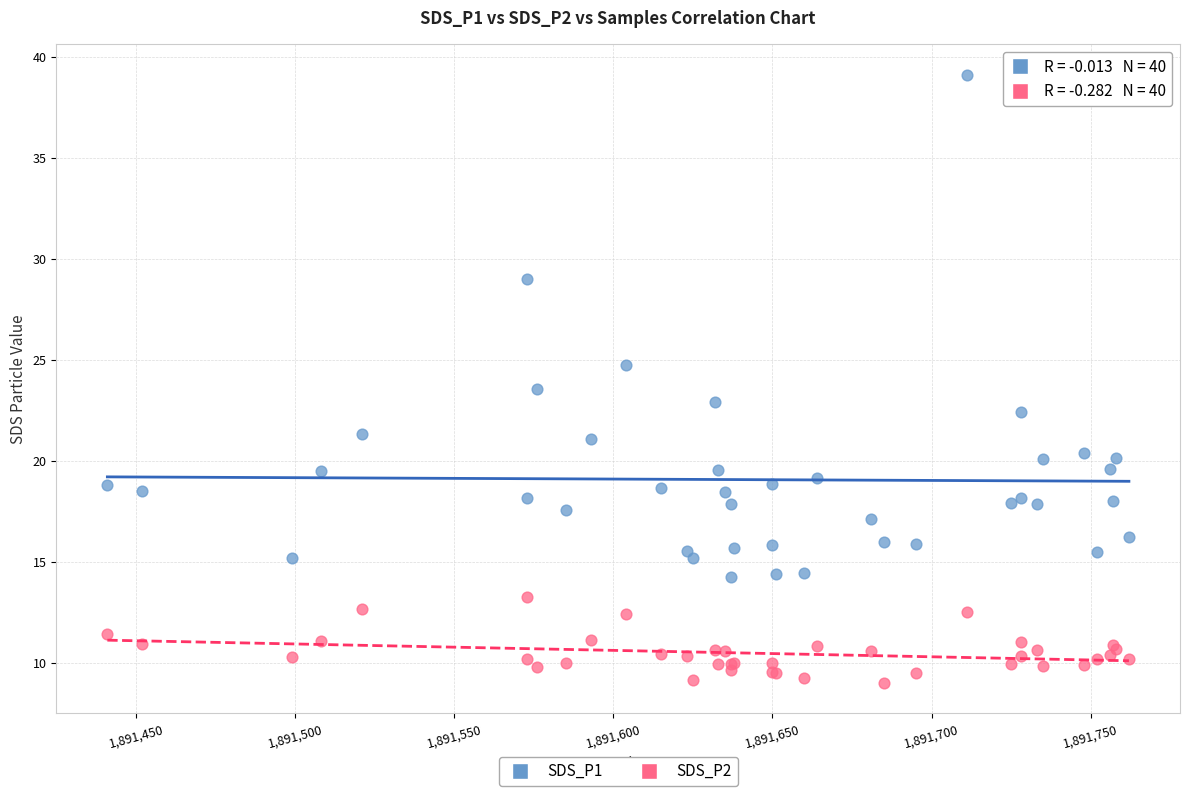

Which series reaches the minimum Y coordinate?

SDS_P2